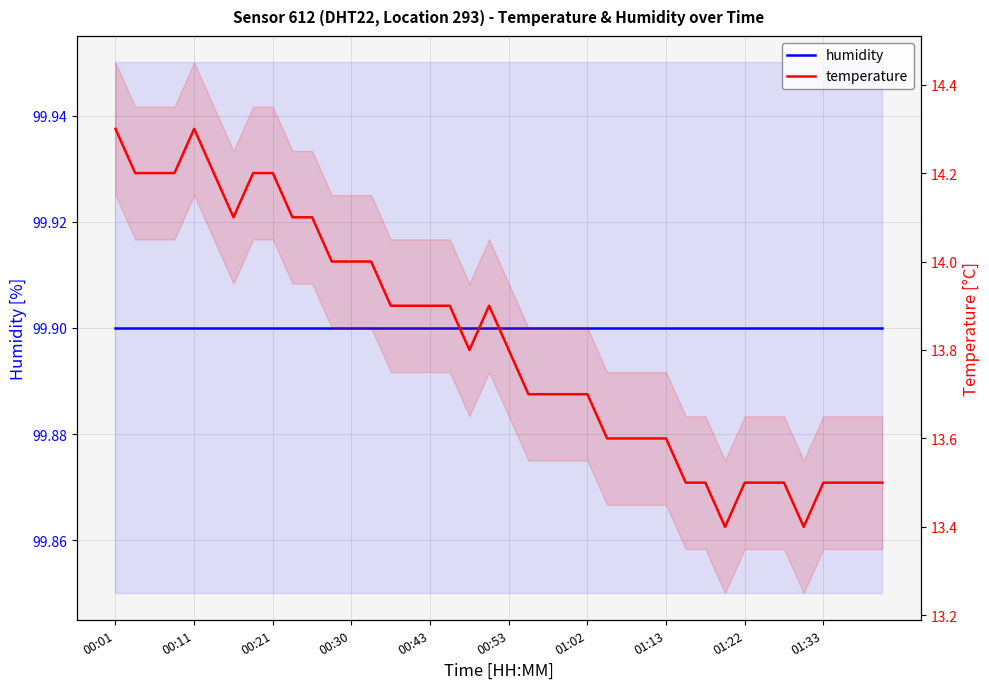

Count the temperature values in the range 13 to 14.

29